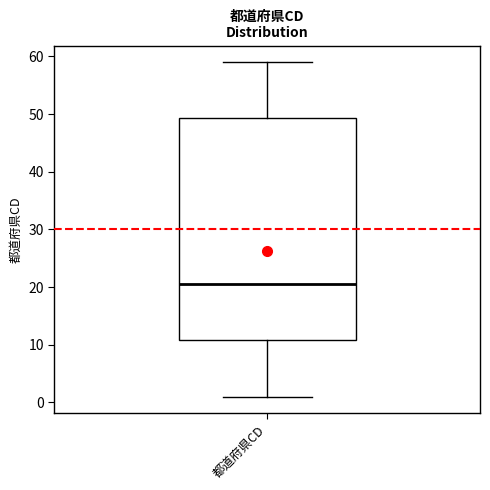

Read this box plot against the y-axis: the position of the median line, the range covered by the box, and the ends of both whiskers. The values are not printed on the chart, so give them approximately, as read against the axis.

median 21, box 11 to 49, whiskers 1 to 59